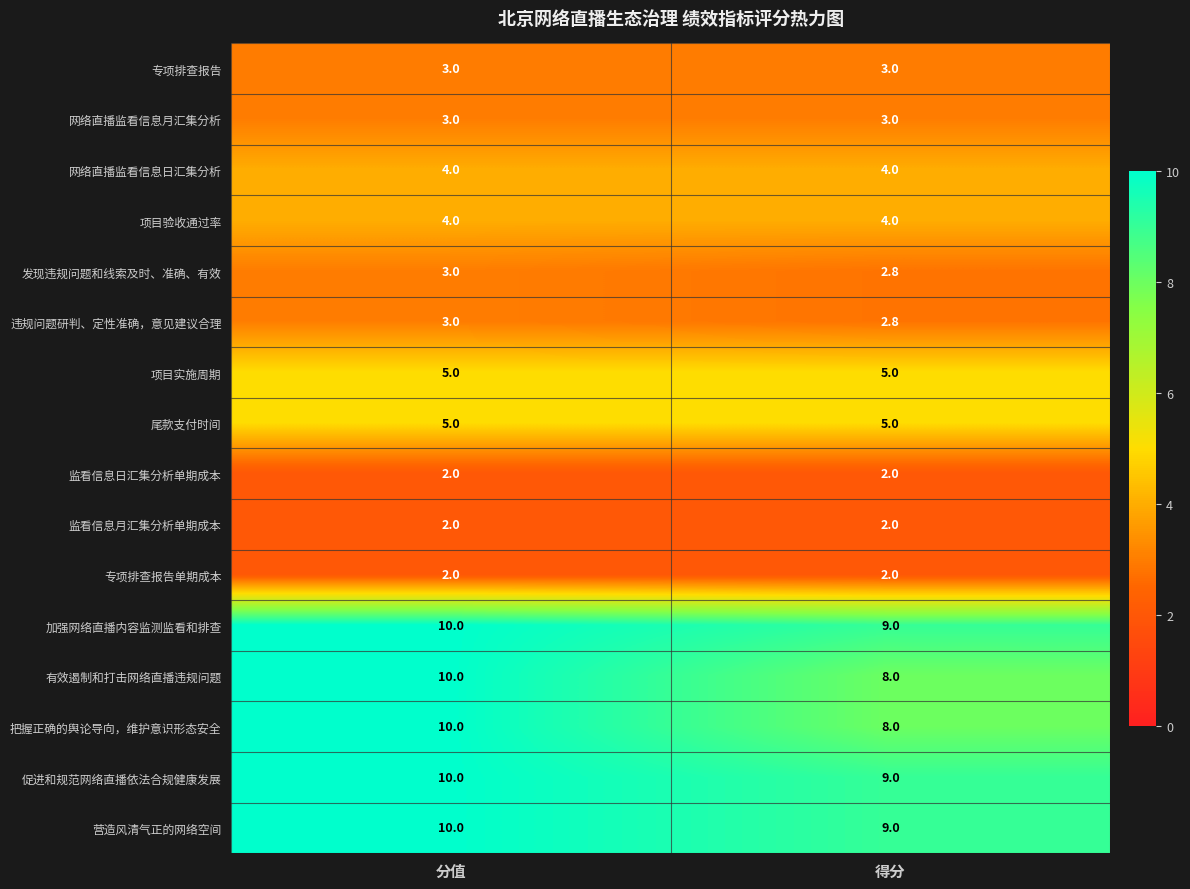

At how many categories does at least one series exceed 2?

2